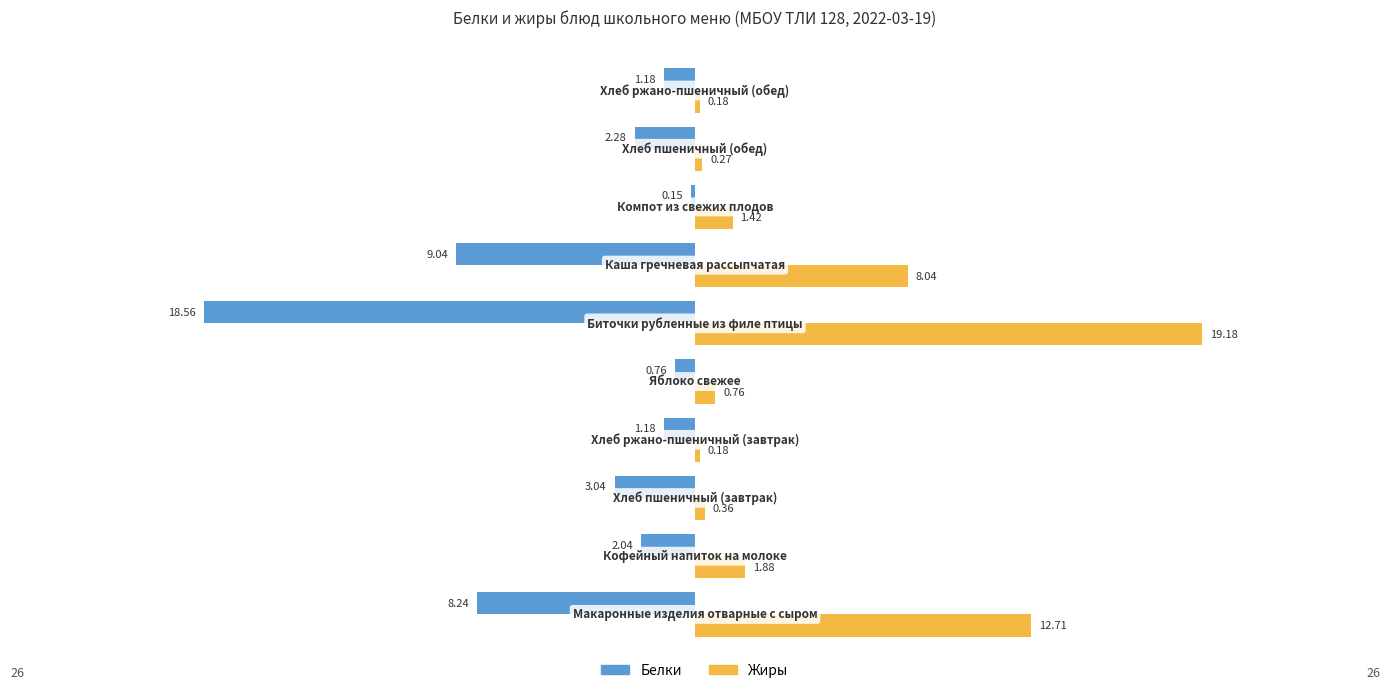

What is the sum of all Белки values?

-46.5